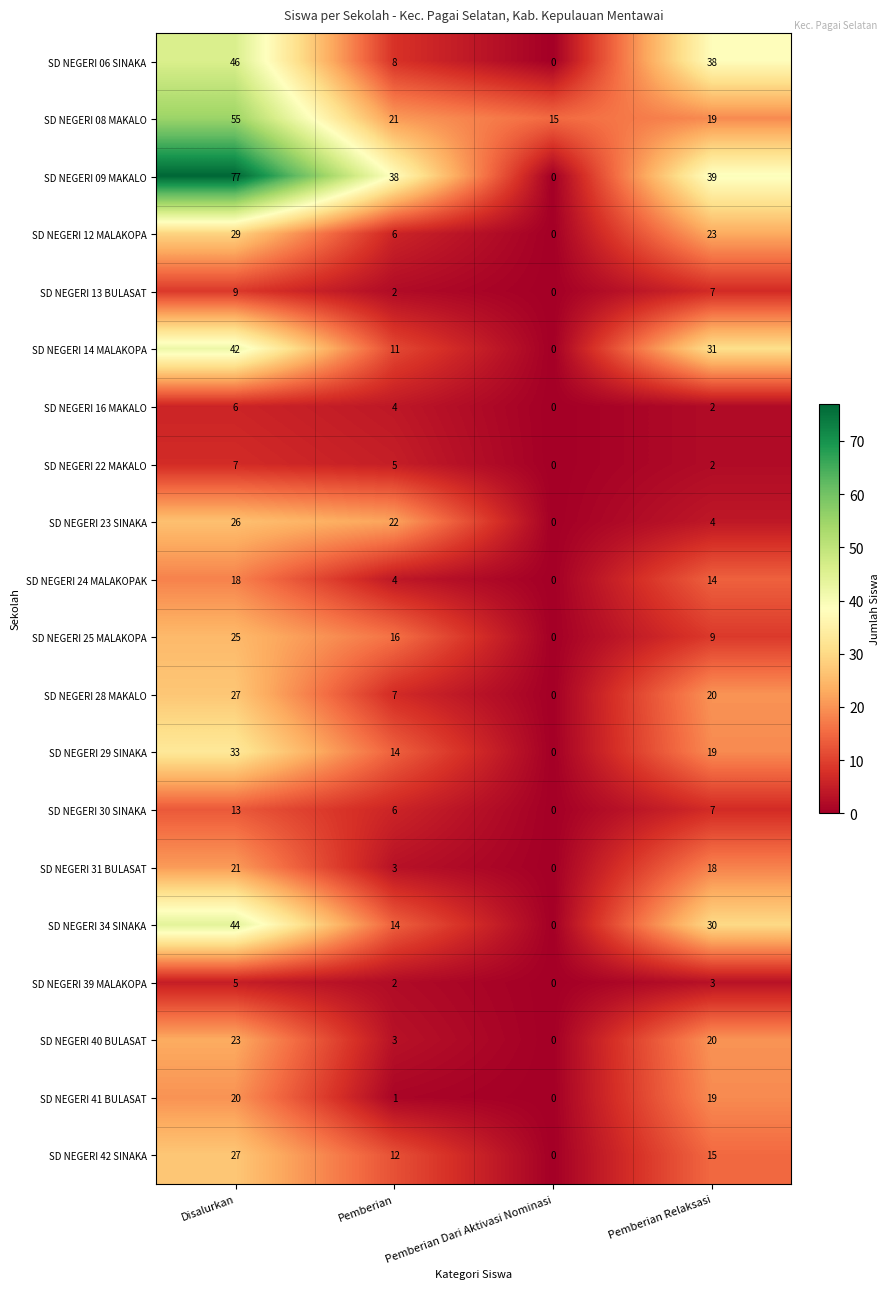

Between Disalurkan and Pemberian, which series saw the biggest shift?

SD NEGERI 09 MAKALO